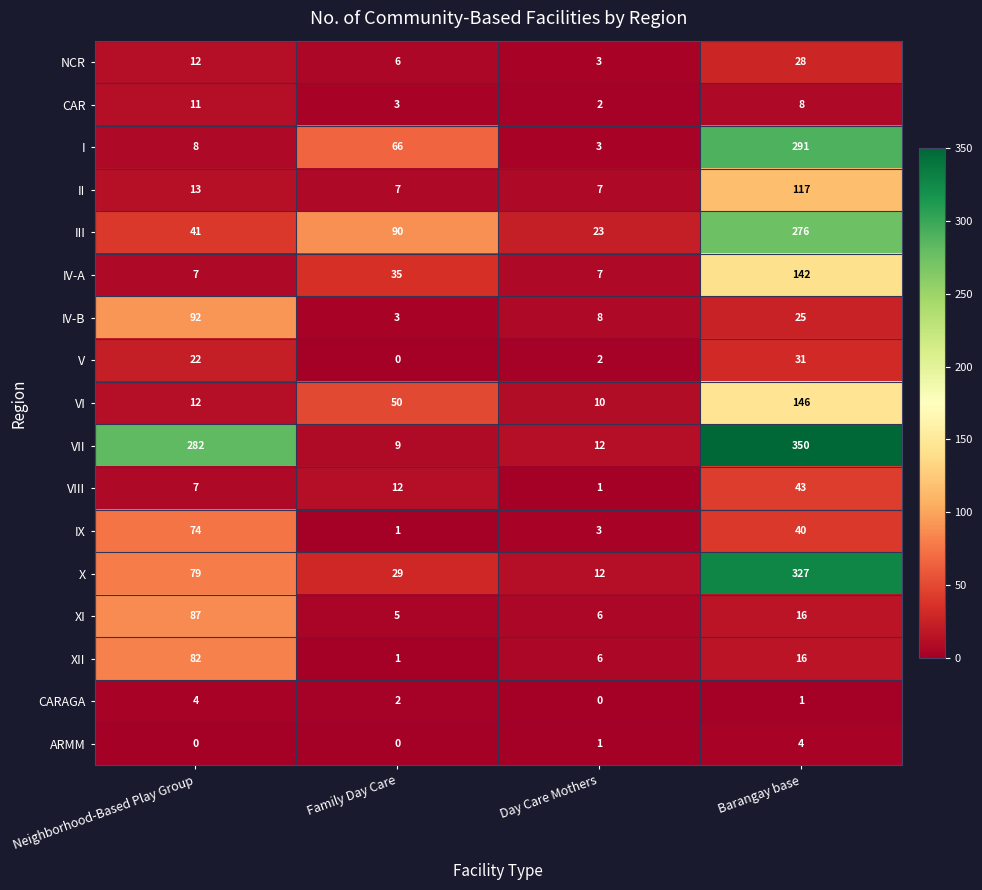

Which series changed the most between Family Day Care and Day Care Mothers?

III